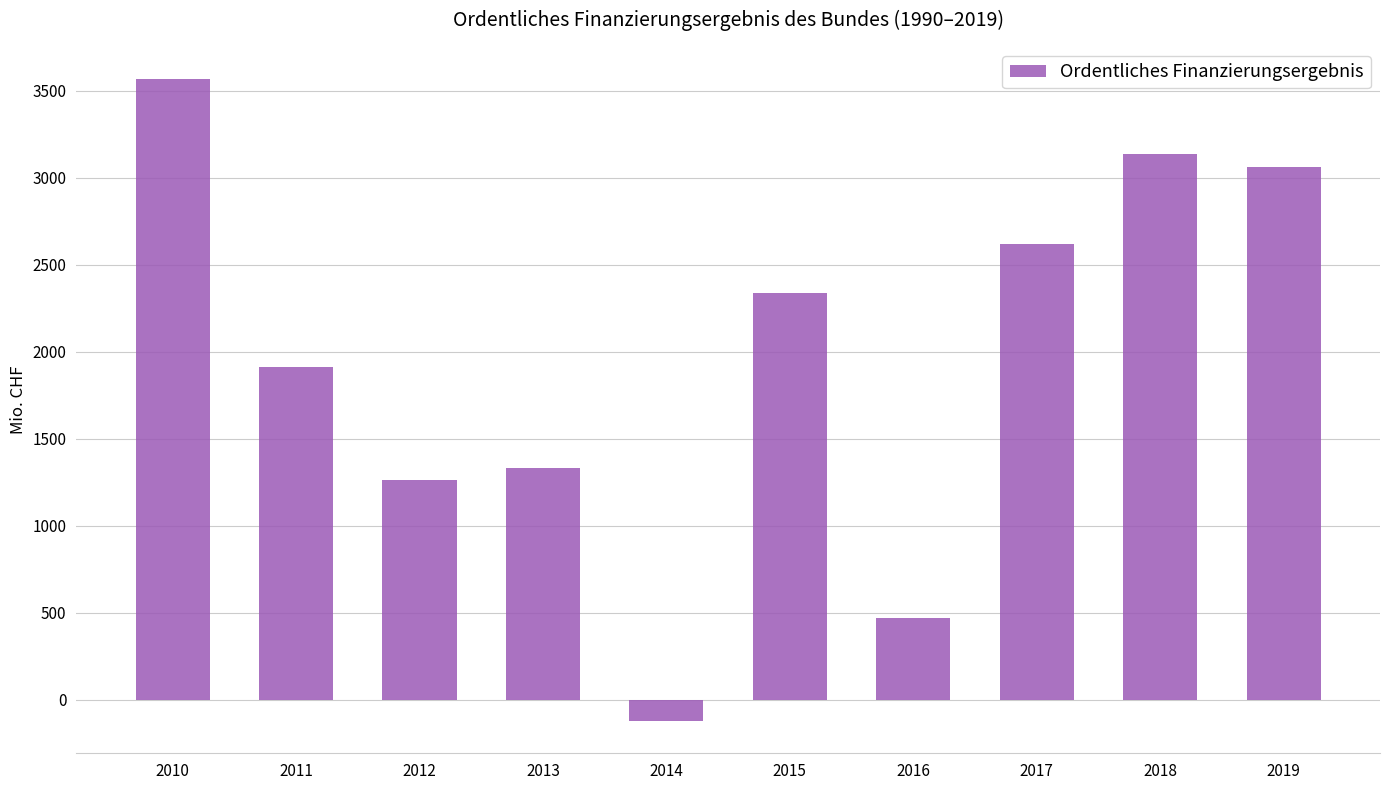

Approximately how many times larger is the value at 2012 compared to 2019?

0.4